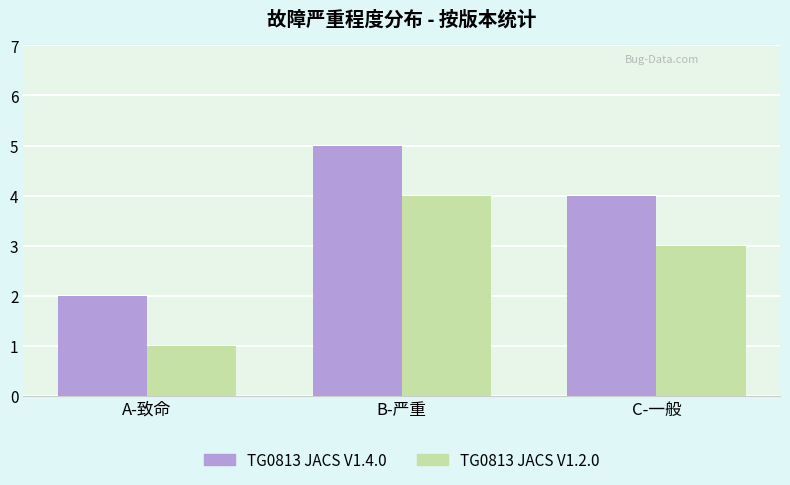

Rank the categories by TG0813 JACS V1.2.0 value from highest to lowest.

B-严重, C-一般, A-致命